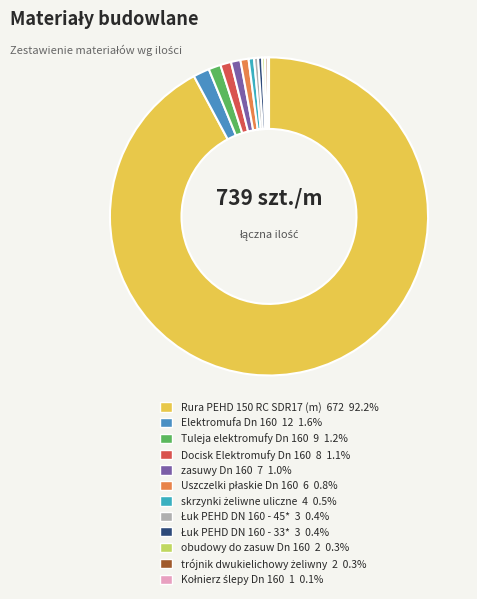

Which category accounts for the majority?

Rura PEHD 150 RC SDR17 (m)